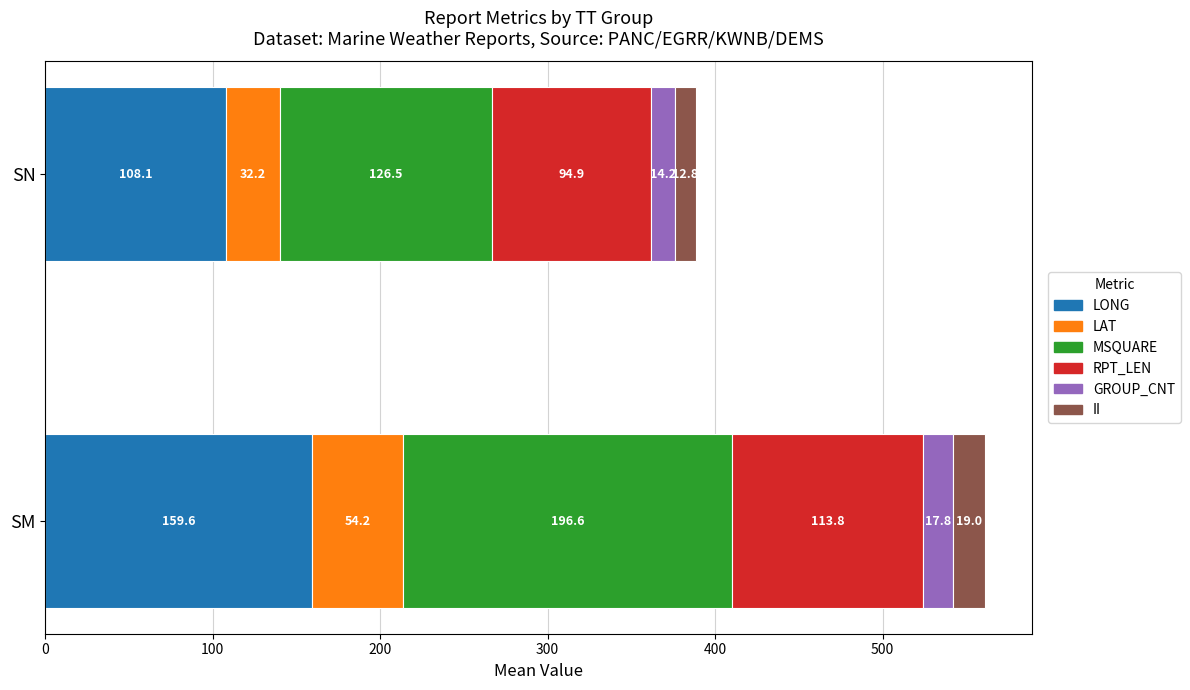

Are the bars horizontal?

Yes